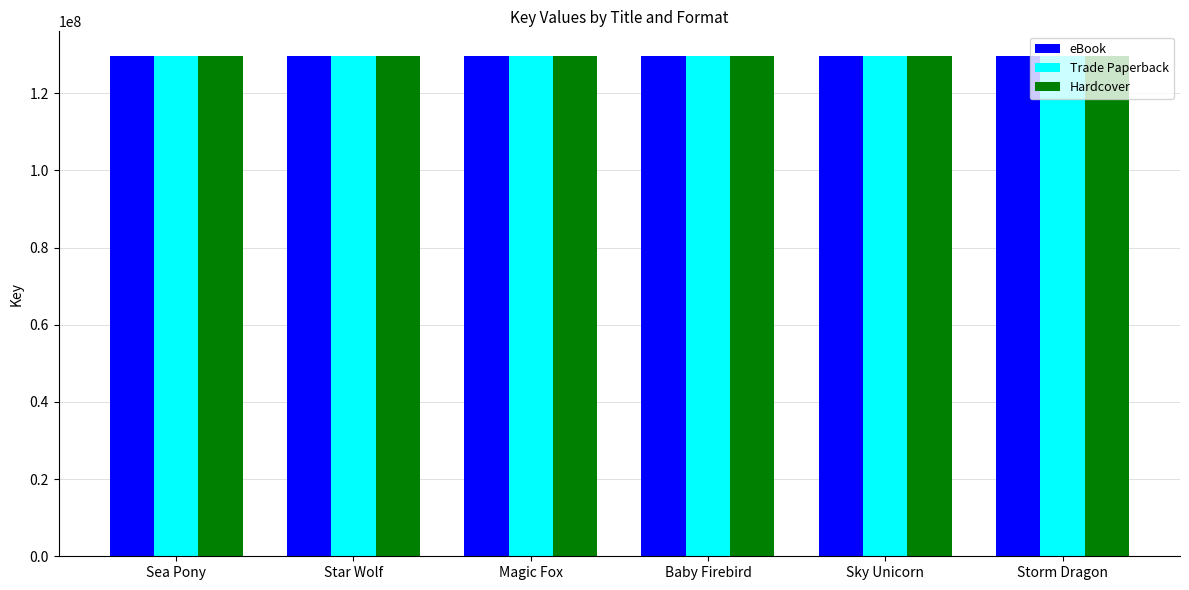

What is the value of the Trade Paperback bar at the 2nd from the left?

129535350